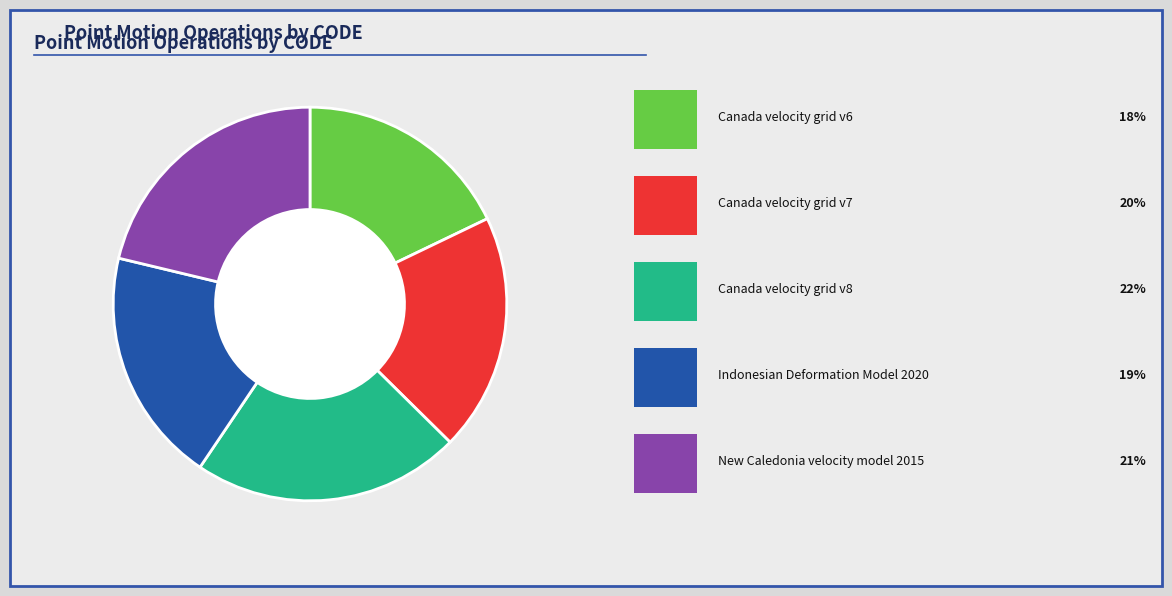

Is there any slice that represents more than half of the pie?

No